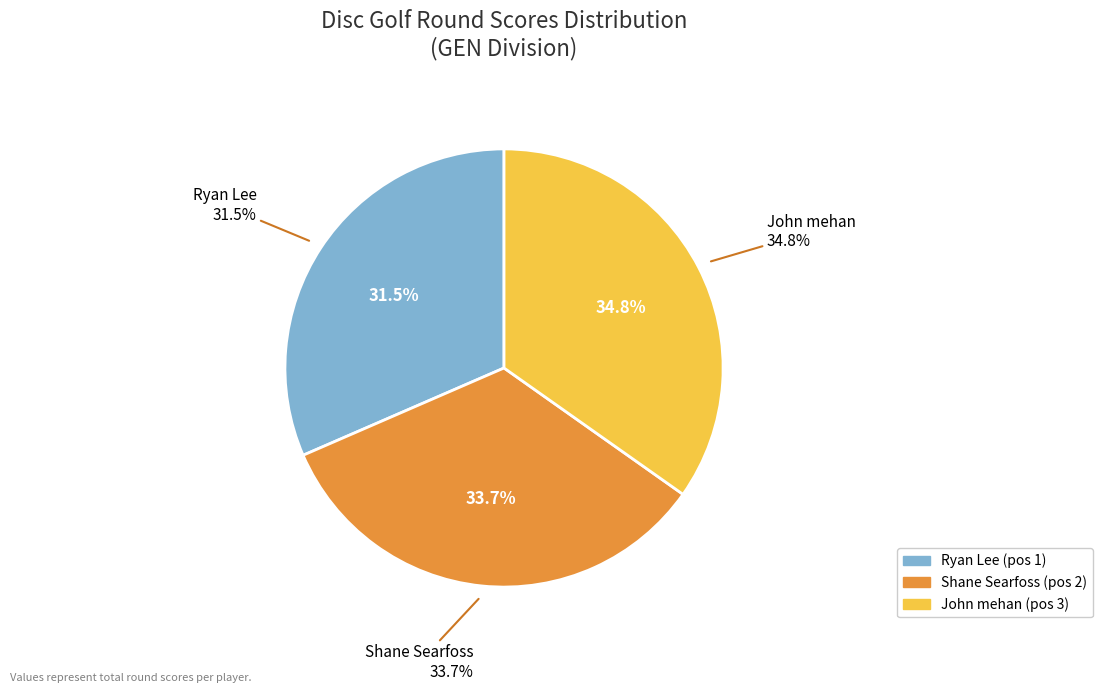

To the nearest percent, what is the combined percentage of John mehan and Ryan Lee?

66%